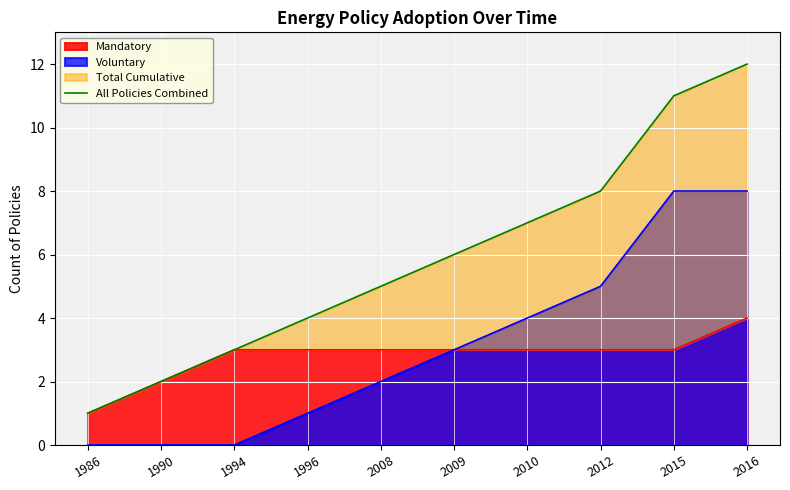

Is it true that the value at 1996 is 7?

False